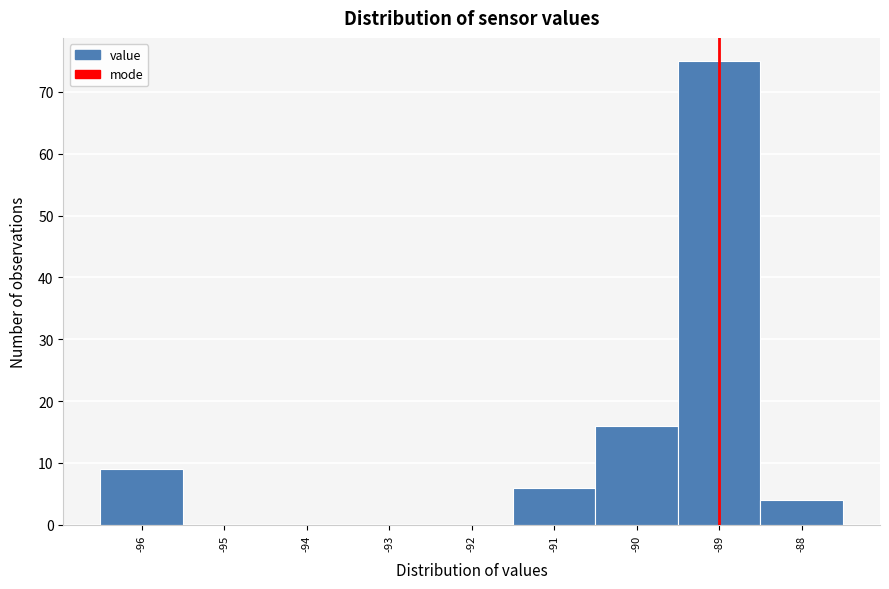

Reading left to right, list every bar in this chart as the range it spans on the x-axis followed by its height. The values are not printed on the chart, so give them approximately, as read against the axis.

-96.5 to -95.5: 9
-95.5 to -94.5: 0
-94.5 to -93.5: 0
-93.5 to -92.5: 0
-92.5 to -91.5: 0
-91.5 to -90.5: 6
-90.5 to -89.5: 16
-89.5 to -88.5: 75
-88.5 to -87.5: 4